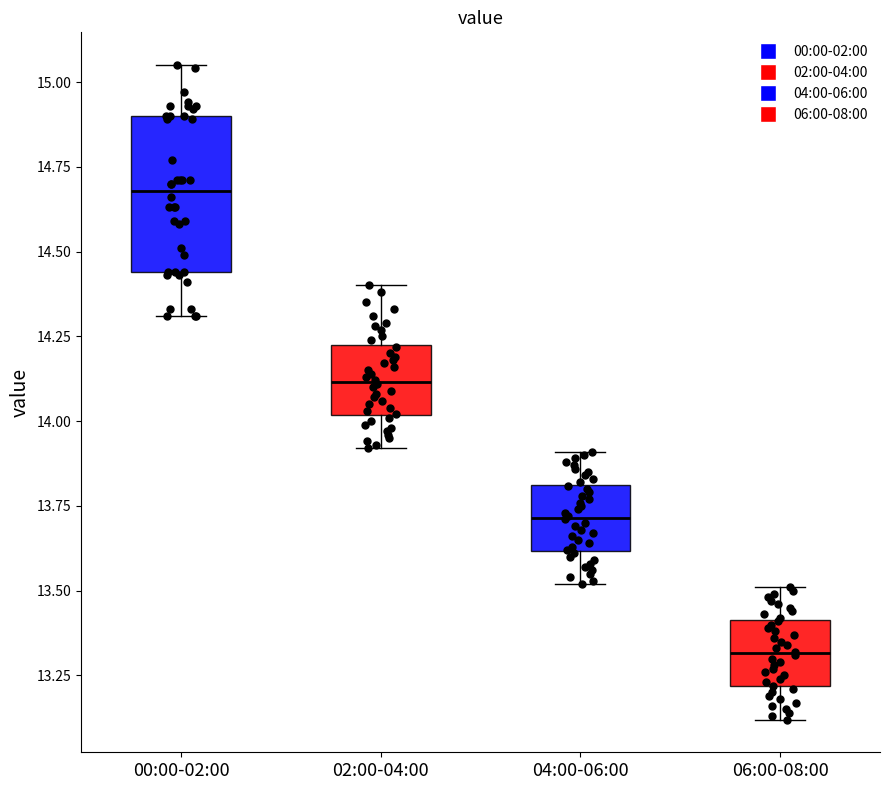

Reading left to right, transcribe this box plot: for each box, give where its median line is, the range the box spans, and where its two whiskers end, as read against the y-axis. The values are not printed on the chart, so give them approximately, as read against the axis.

00:00-02:00: median 14.70, box 14.45 to 14.90, whiskers 14.30 to 15.05
02:00-04:00: median 14.10, box 14.00 to 14.25, whiskers 13.90 to 14.40
04:00-06:00: median 13.70, box 13.60 to 13.80, whiskers 13.50 to 13.90
06:00-08:00: median 13.30, box 13.20 to 13.40, whiskers 13.10 to 13.50